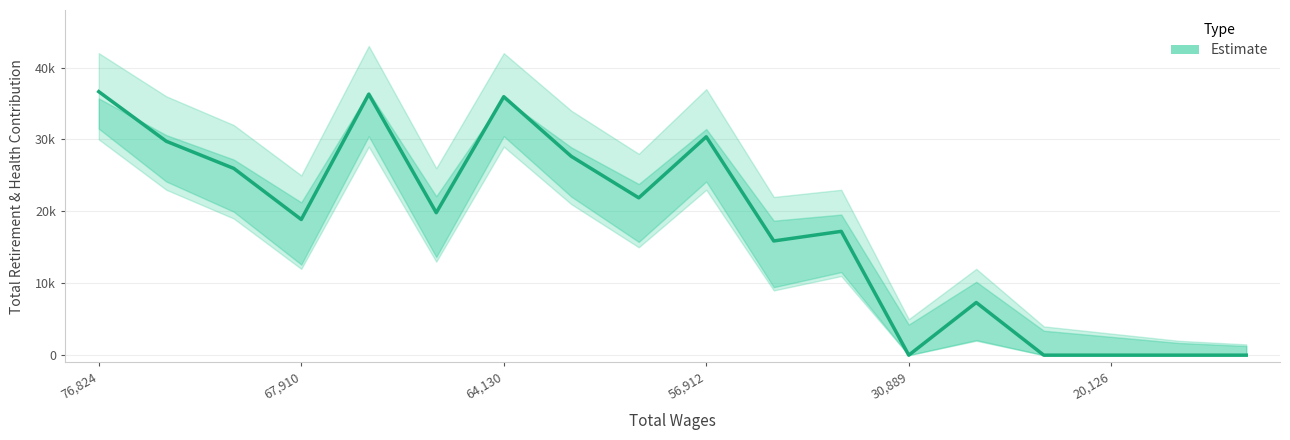

Where is the data nearest to the value 18322?

67910